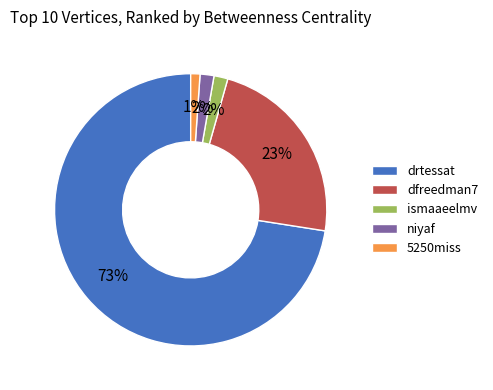

Which slice is the smallest?

5250miss